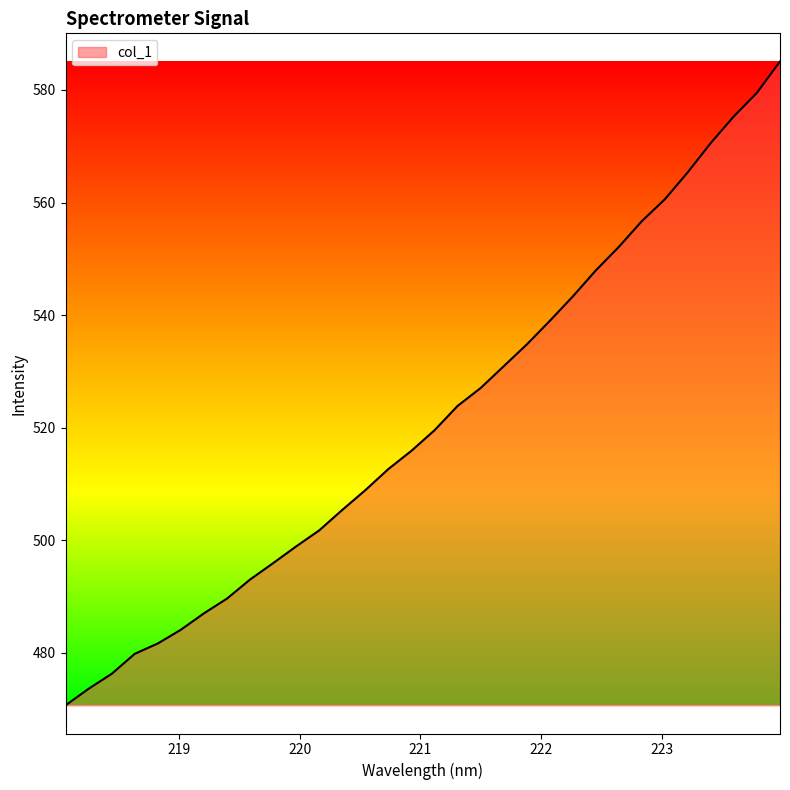

What is the difference between the maximum and minimum values?

114.4